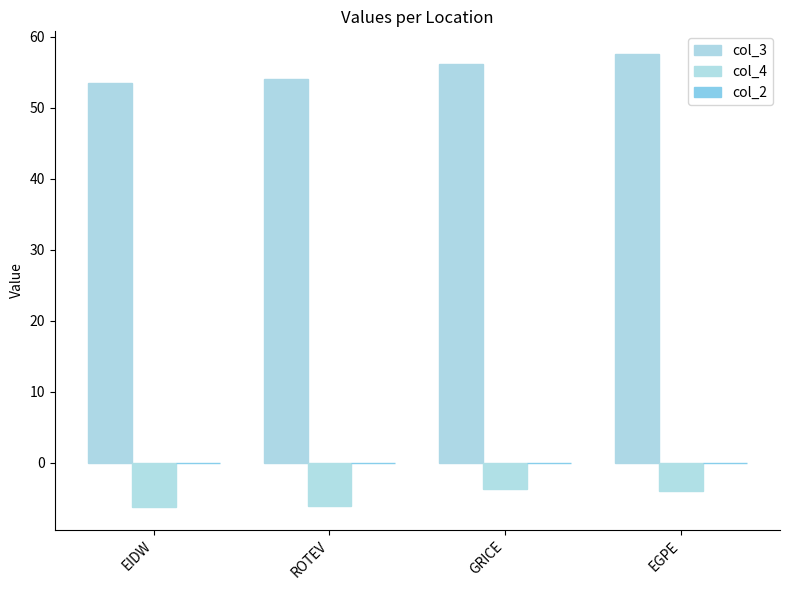

What is the total value across all series at EIDW?

47.2